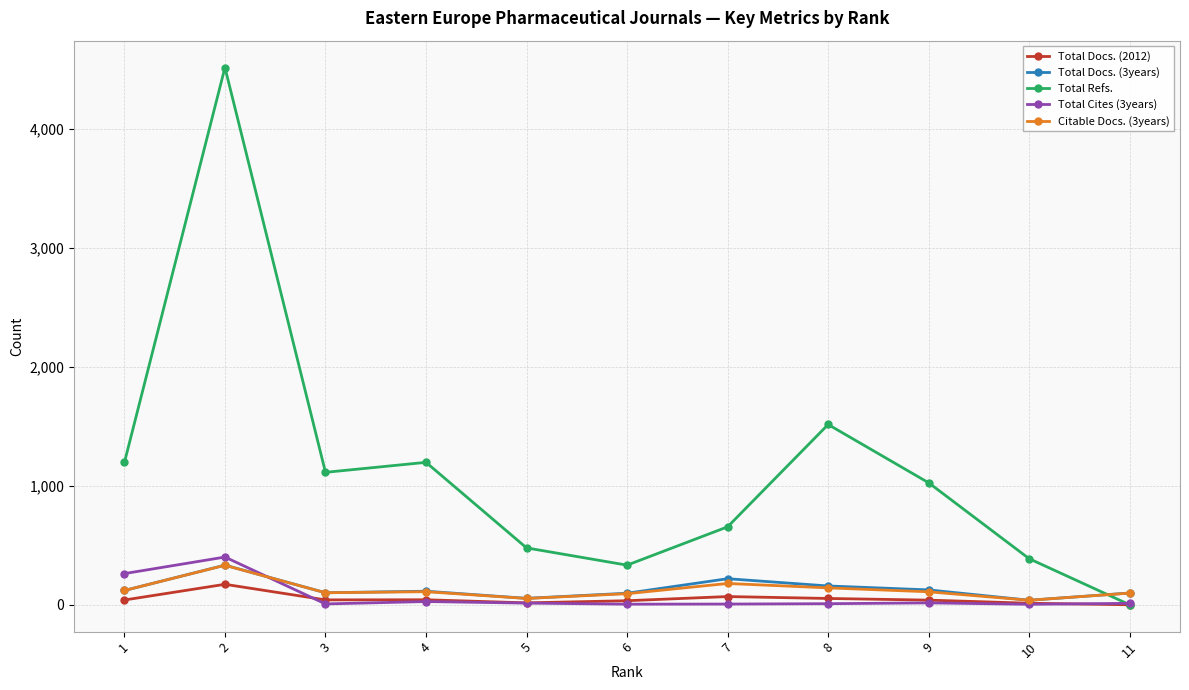

Which series has the largest total across all categories?

Total Refs.